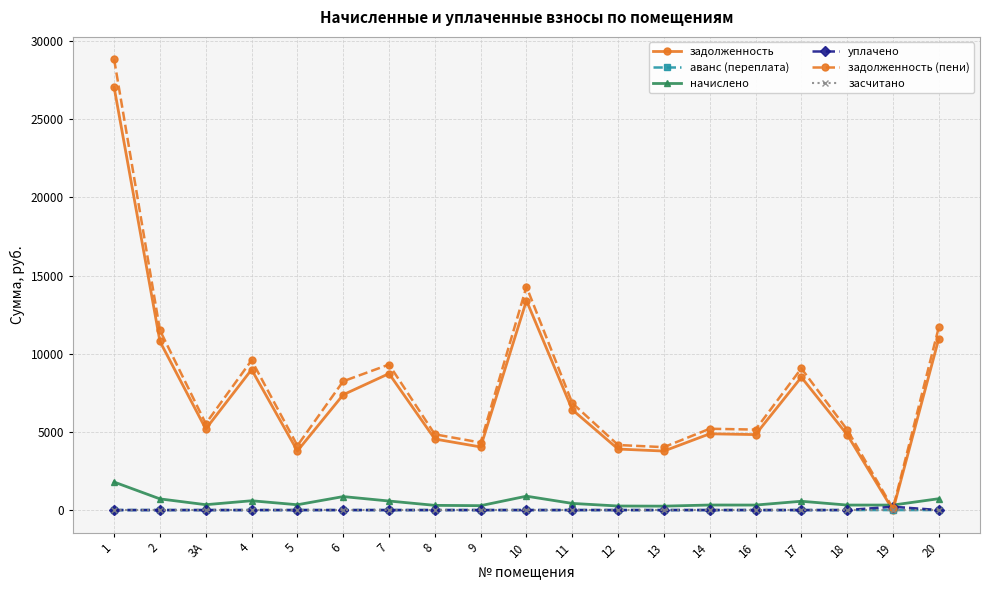

What is the minimum value for начислено?

250.1